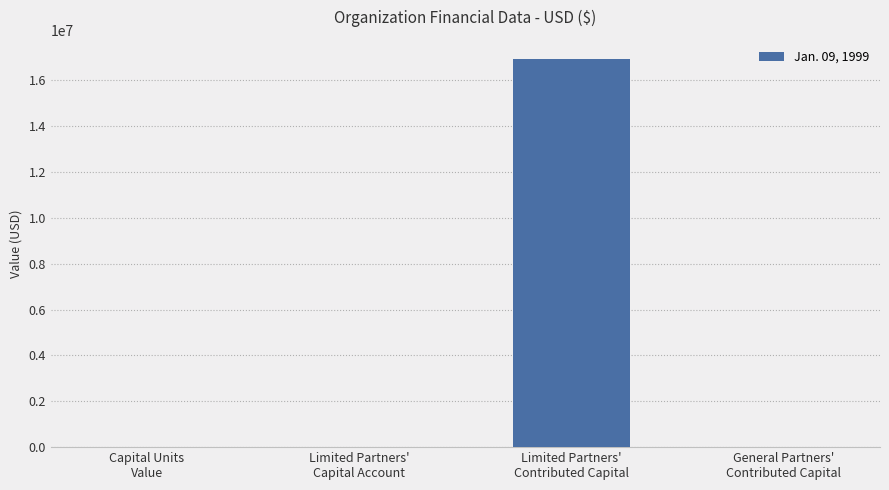

What is the greatest value displayed?

16917222.0